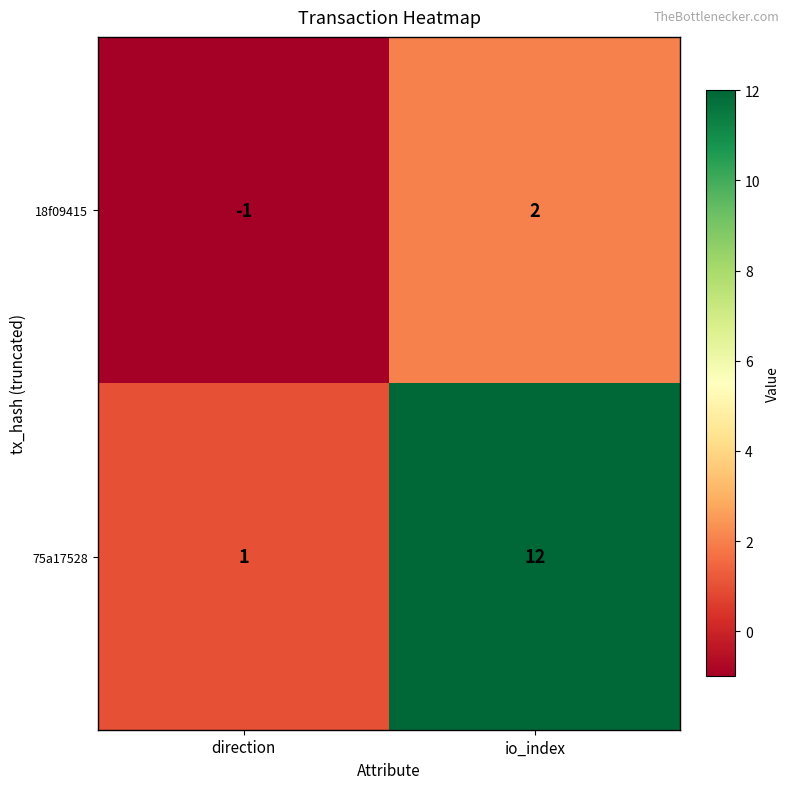

Between direction and io_index, which series saw the biggest shift?

75a17528